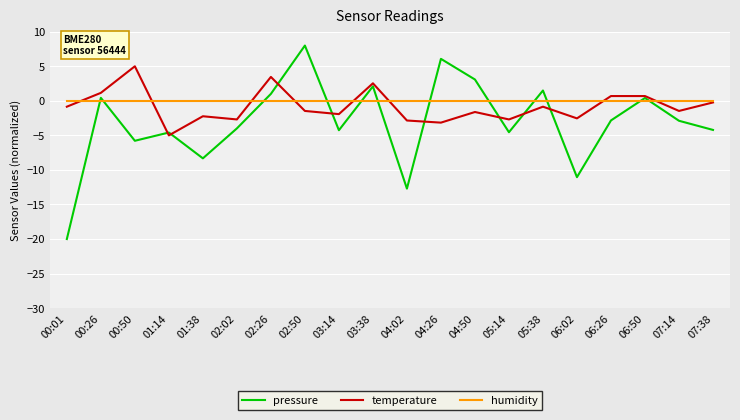

Rank the series by their maximum value, from highest to lowest.

pressure, temperature, humidity